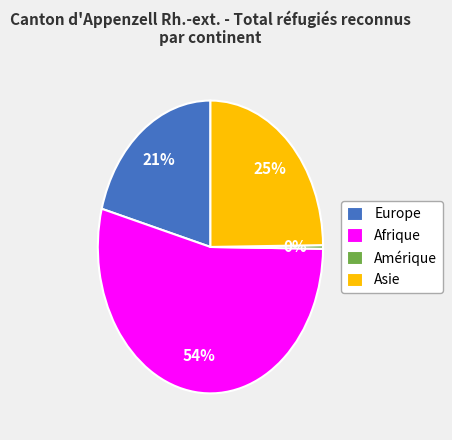

Is there any slice that represents more than half of the pie?

Yes